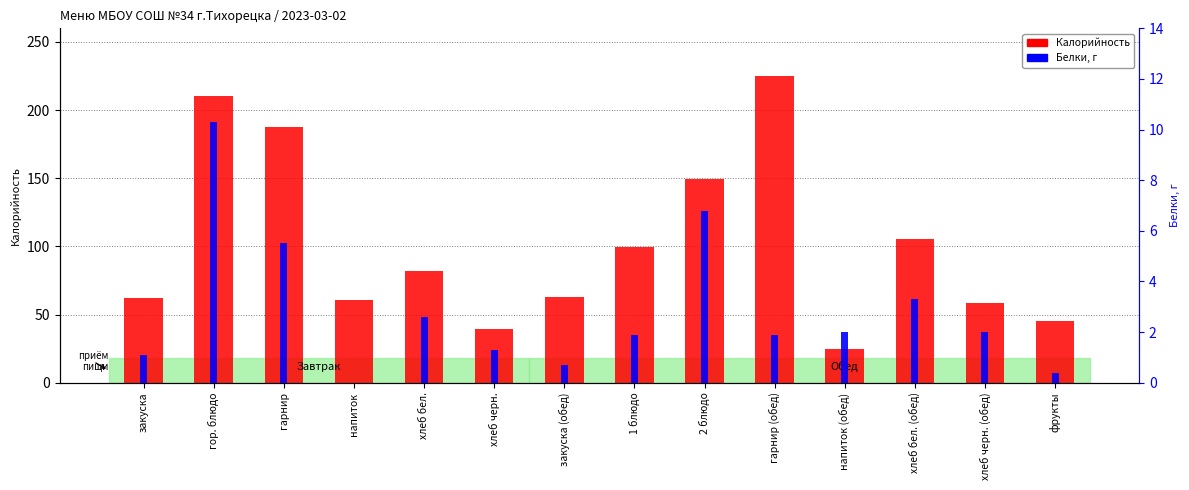

At which category is the sum across all series the highest?

гарнир (обед)